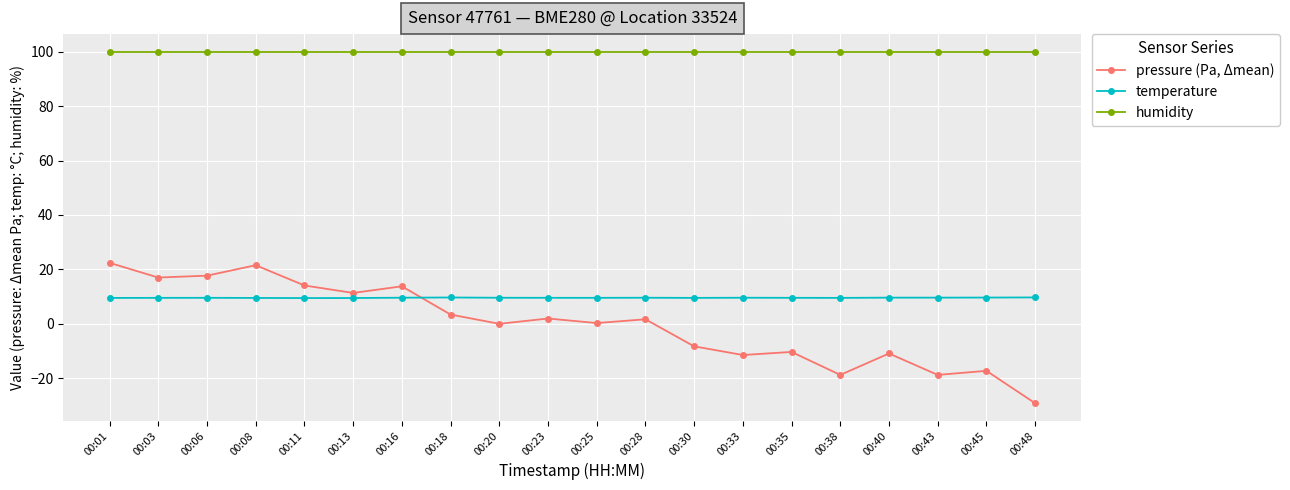

What is the maximum value shown in the chart?

100.0